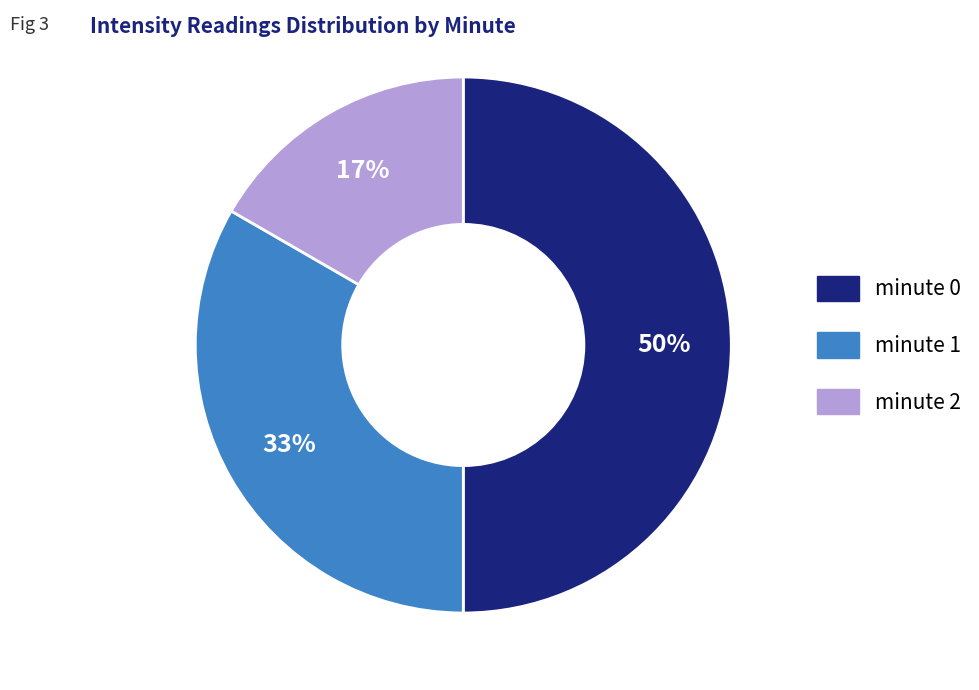

To the nearest percent, what percentage of the pie is minute 2?

17%